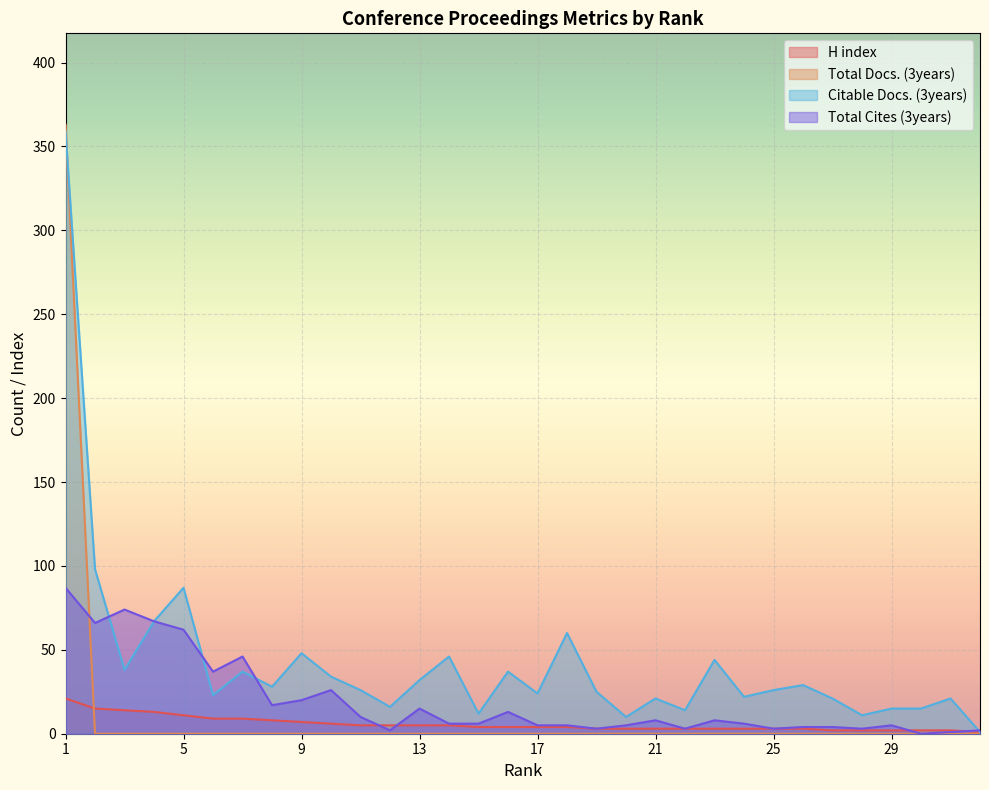

Reading right to left, list all the values displayed in this chart.

H index: 32=1	31=2	30=2	29=2	28=2	27=2	26=3	25=3	24=3	23=3	22=3	21=3	20=3	19=3	18=4	17=4	16=4	15=4	14=5	13=5	12=5	11=5	10=6	9=7	8=8	7=9	6=9	5=11	4=13	3=14	2=15	1=21
Total Docs. (3years): 32=0	31=0	30=0	29=0	28=0	27=0	26=0	25=0	24=0	23=0	22=0	21=0	20=0	19=0	18=0	17=0	16=0	15=0	14=0	13=0	12=0	11=0	10=0	9=0	8=0	7=0	6=0	5=0	4=0	3=0	2=0	1=363
Citable Docs. (3years): 32=1	31=21	30=15	29=15	28=11	27=21	26=29	25=26	24=22	23=44	22=14	21=21	20=10	19=25	18=60	17=24	16=37	15=12	14=46	13=32	12=16	11=26	10=34	9=48	8=28	7=37	6=23	5=87	4=67	3=38	2=98	1=359
Total Cites (3years): 32=2	31=1	30=0	29=5	28=3	27=4	26=4	25=3	24=6	23=8	22=3	21=8	20=5	19=3	18=5	17=5	16=13	15=6	14=6	13=15	12=2	11=10	10=26	9=20	8=17	7=46	6=37	5=62	4=67	3=74	2=66	1=87